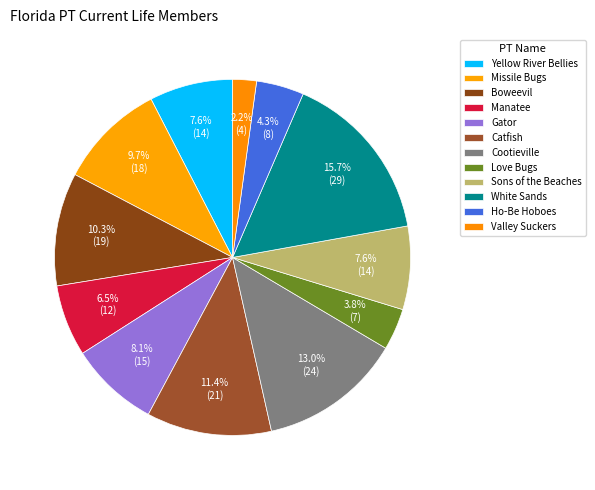

Which has a higher value, Sons of the Beaches or Boweevil?

Boweevil